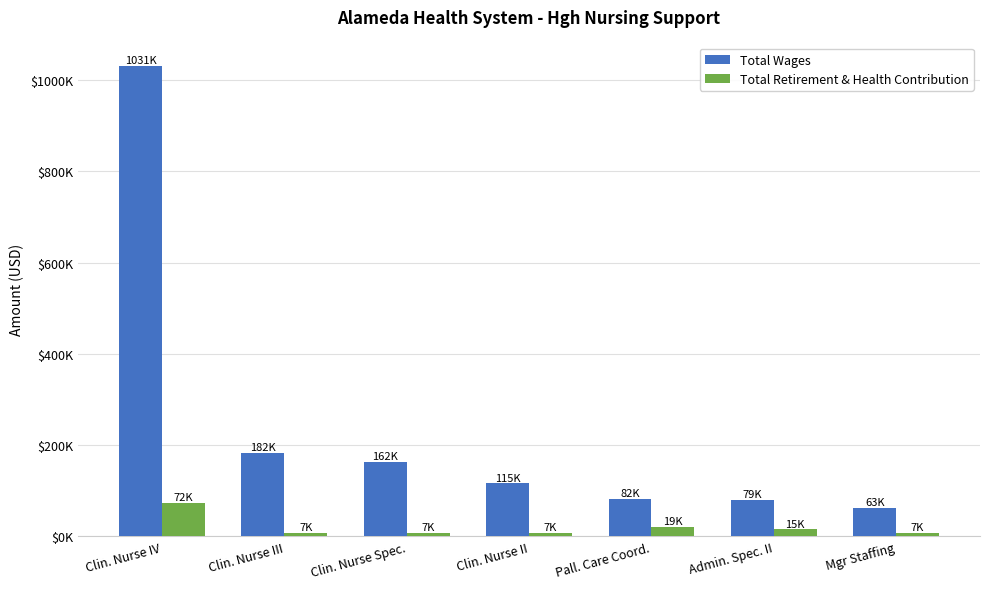

Which series has the largest range (max minus min)?

Total Wages